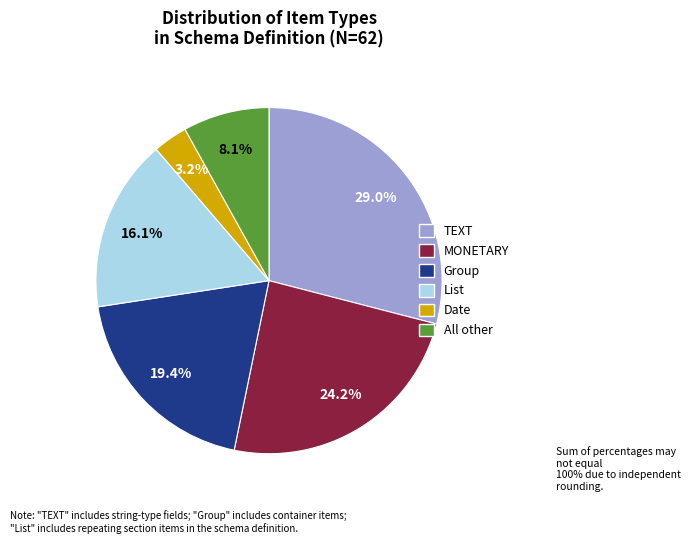

Does any single category account for the majority?

No